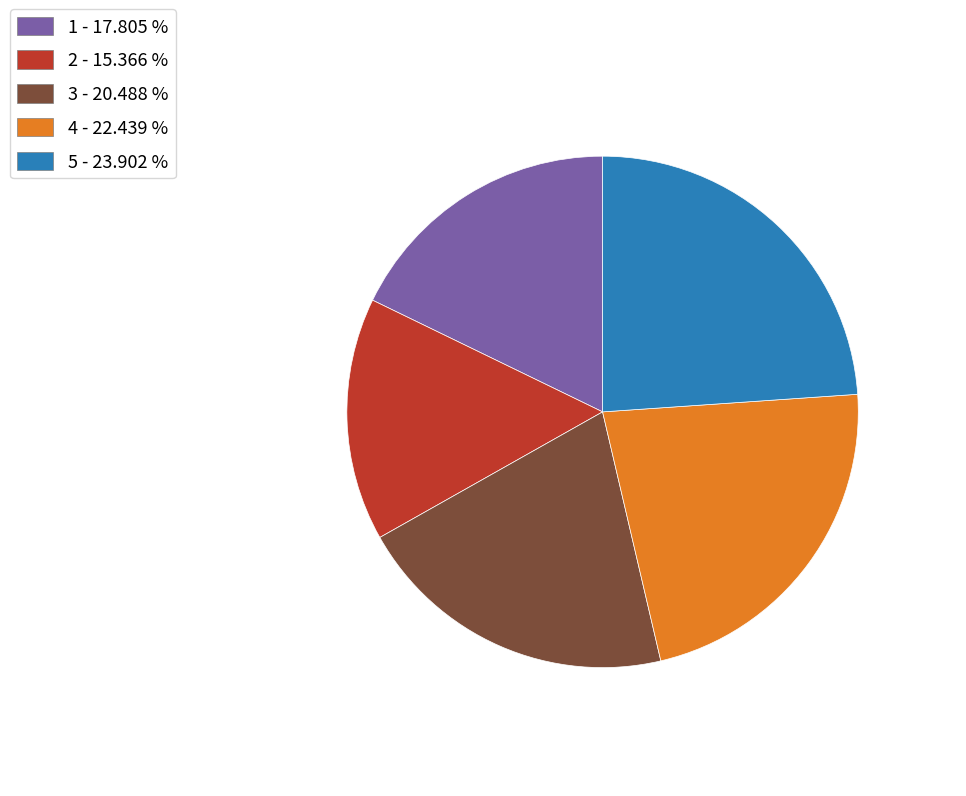

Approximately how many times larger is the value at 2 - 15.366 % compared to 5 - 23.902 %?

0.6